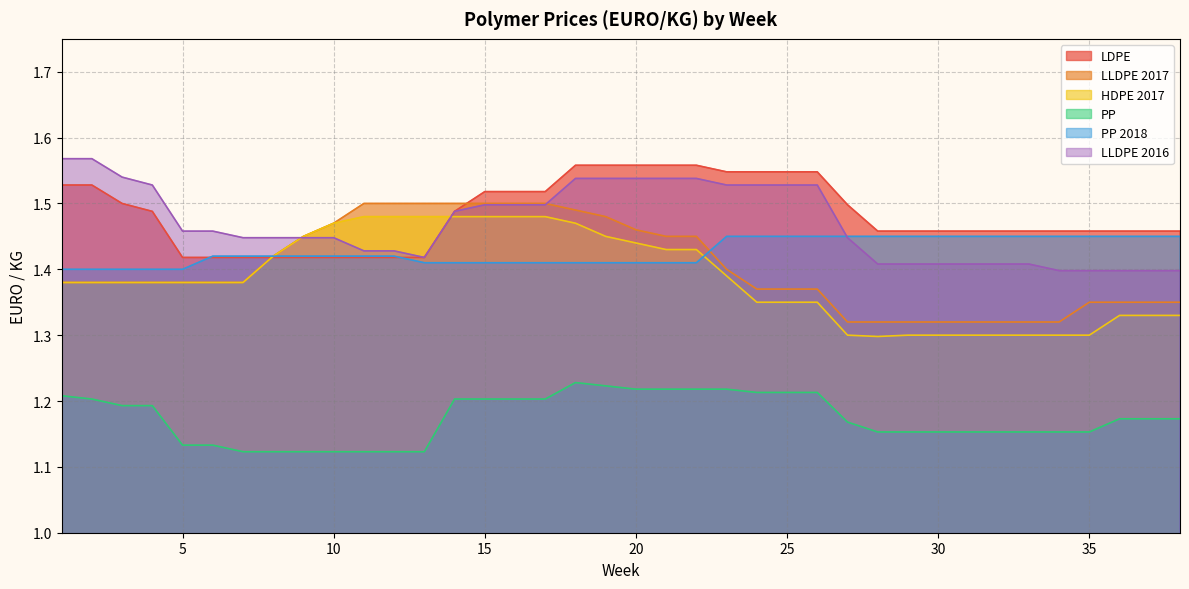

What is the difference between the second highest and second lowest values in the LDPE series?

0.1